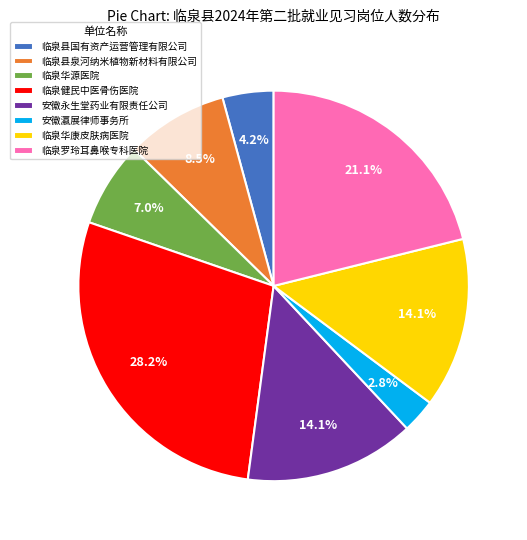

What is the largest slice in the pie chart?

临泉健民中医骨伤医院